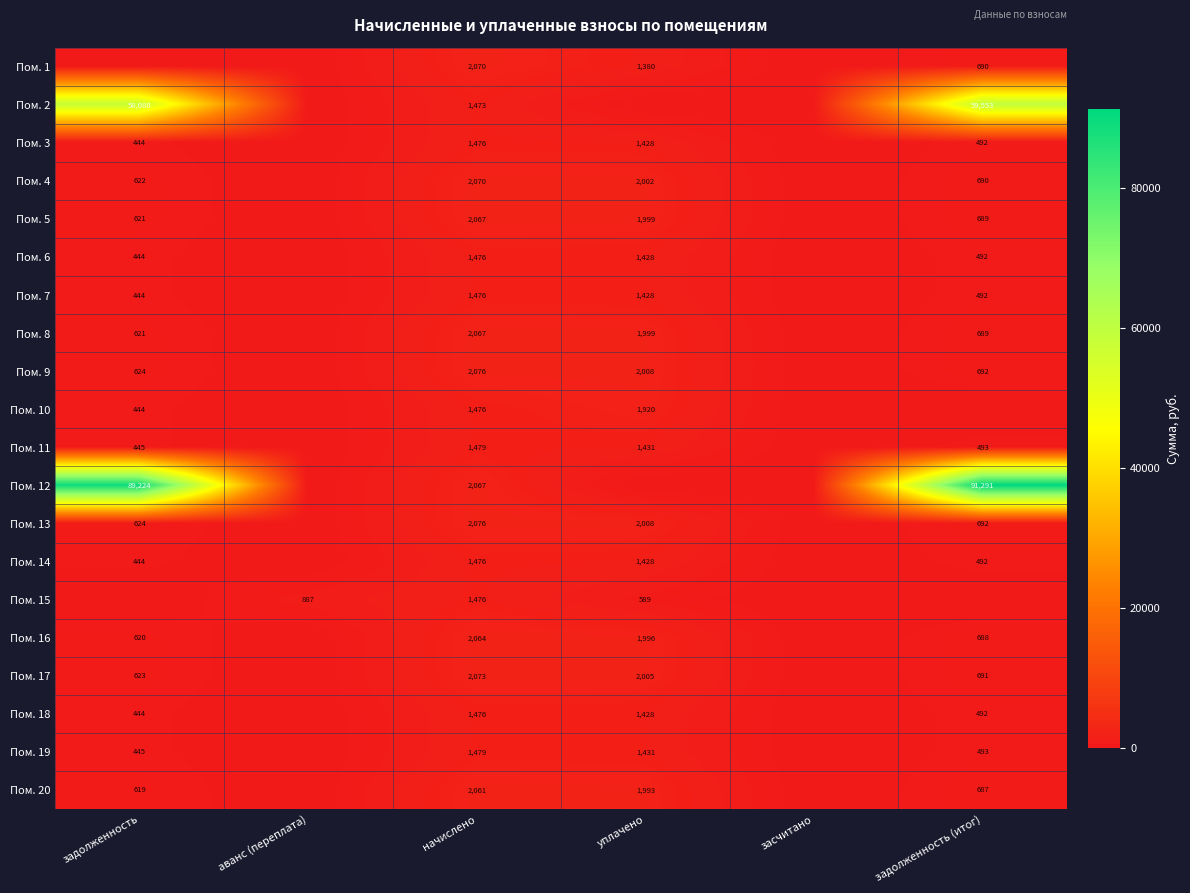

The Пом. 14 series shows 743 at задолженность. True or false?

False